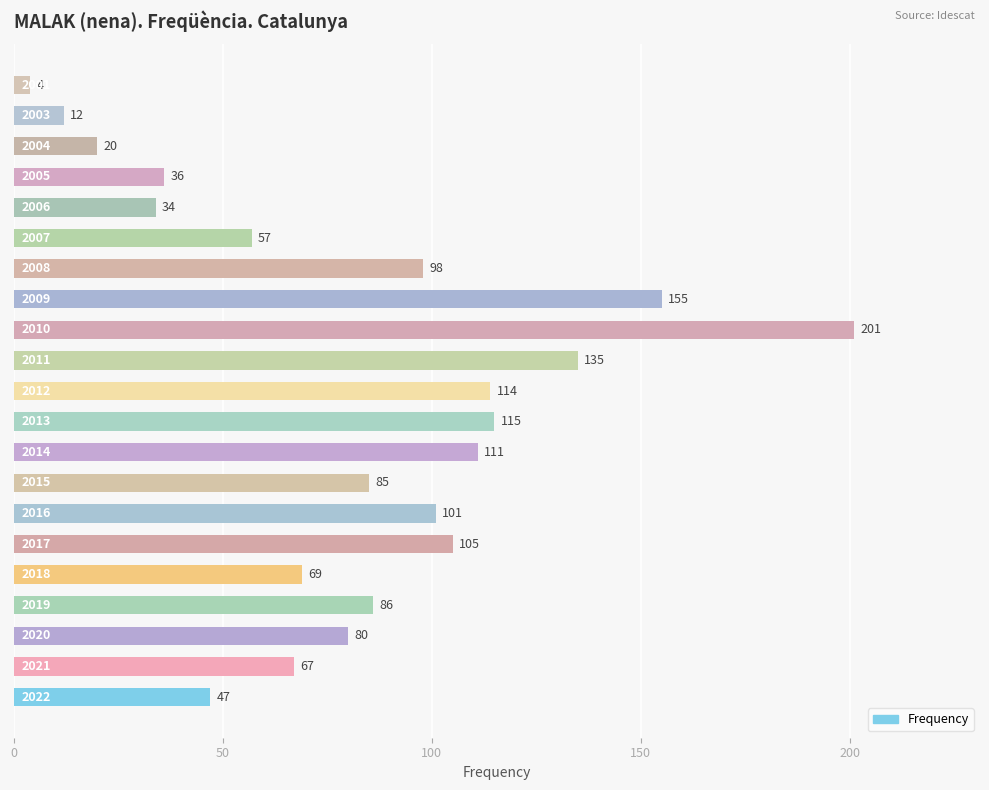

What is the difference between the maximum and minimum values?

197